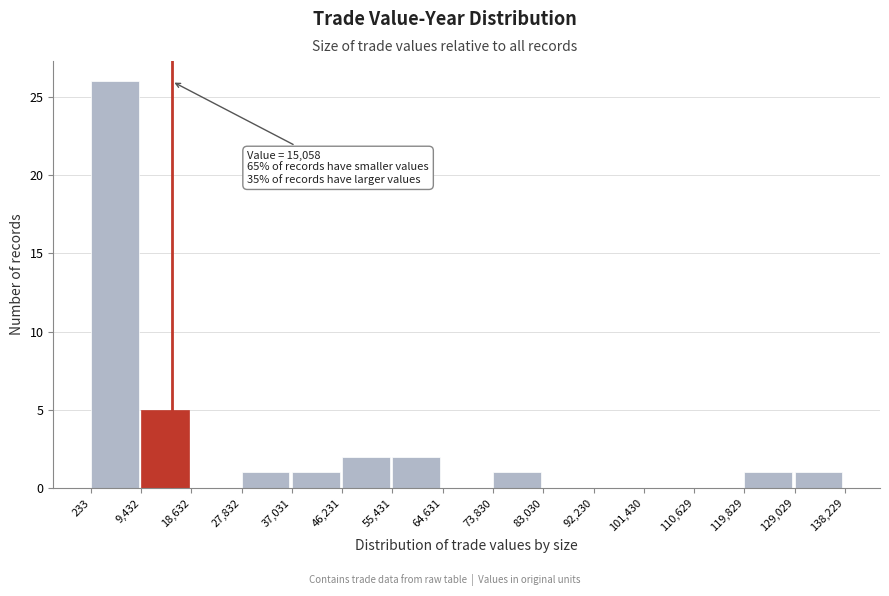

Which range on the x-axis has the tallest bar?

233 to 9,432